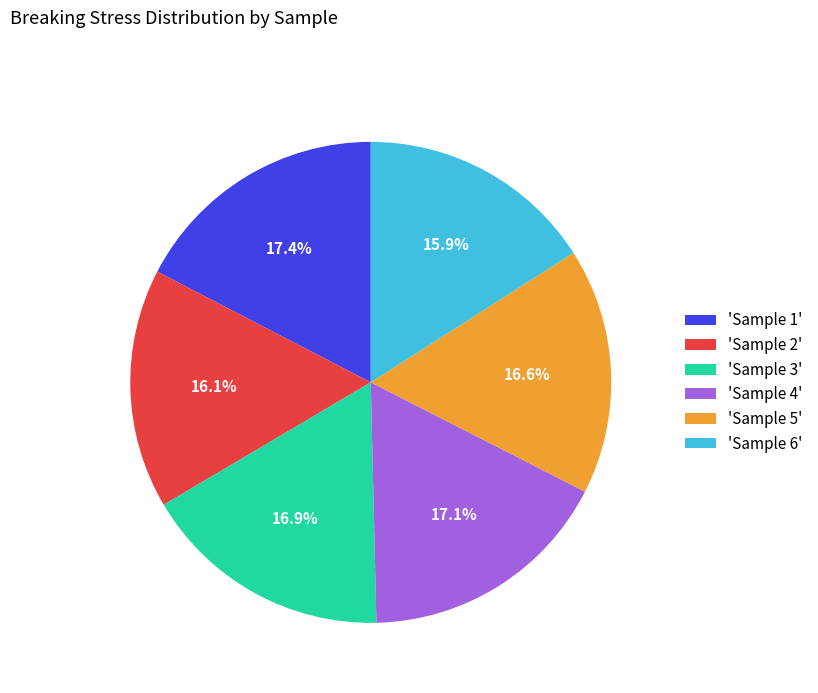

What portion of the pie excludes 'Sample 4'?

82.9%